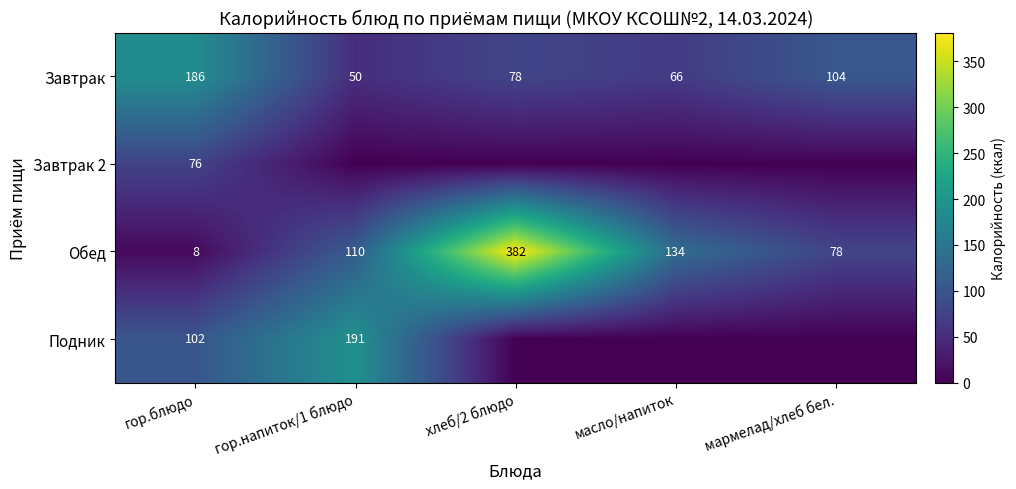

Where is Обед nearest to the value 195?

масло/напиток